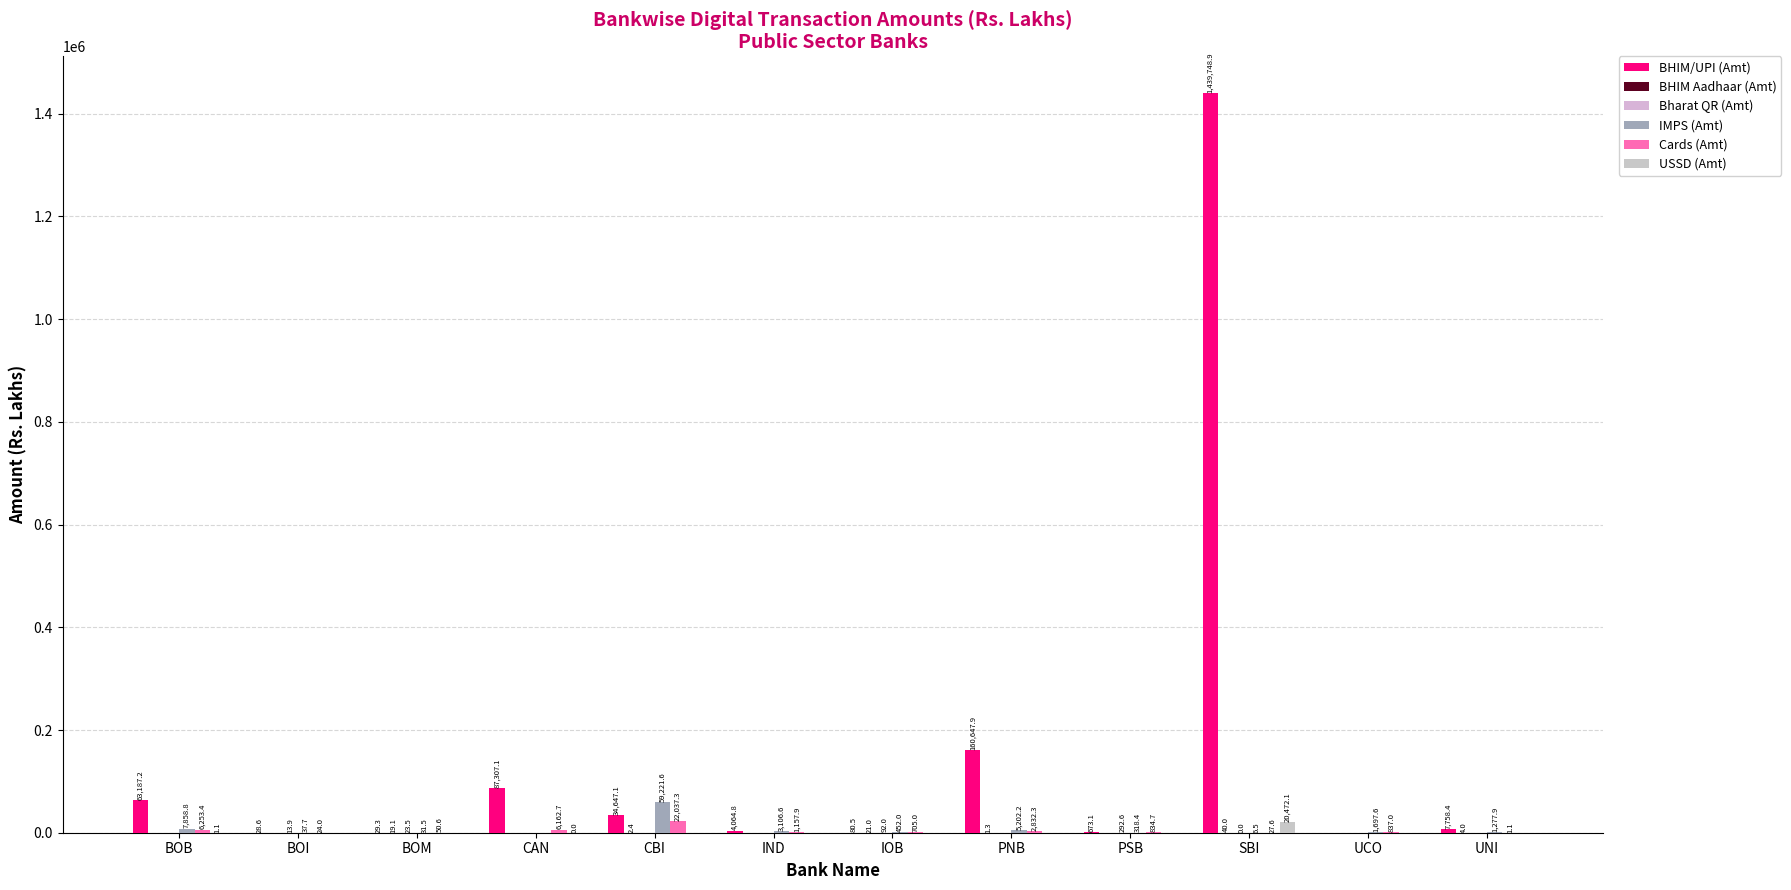

List the labels in order of BHIM/UPI (Amt) value, largest first.

SBI, PNB, CAN, BOB, CBI, UNI, IND, PSB, IOB, BOM, BOI, UCO